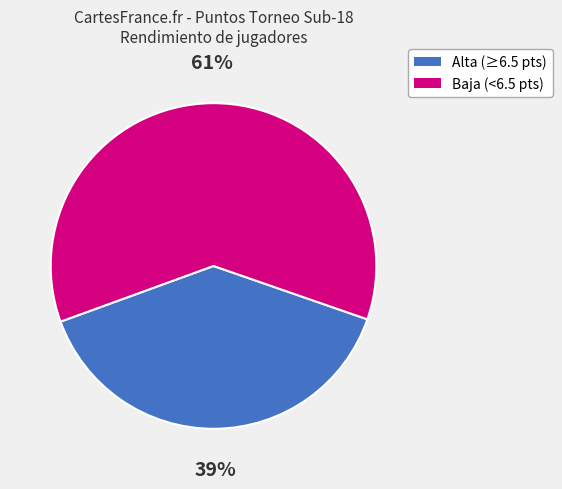

True or false: Baja (<6.5 pts) accounts for 69% of the total.

False